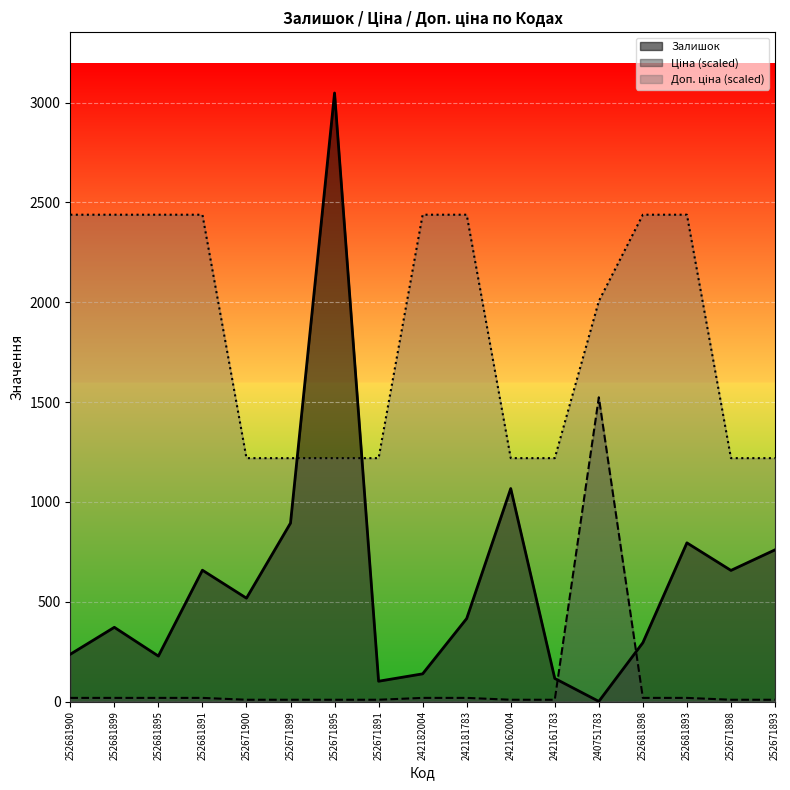

Rank the series by their maximum value, from lowest to highest.

Ціна, Доп. ціна, Залишок